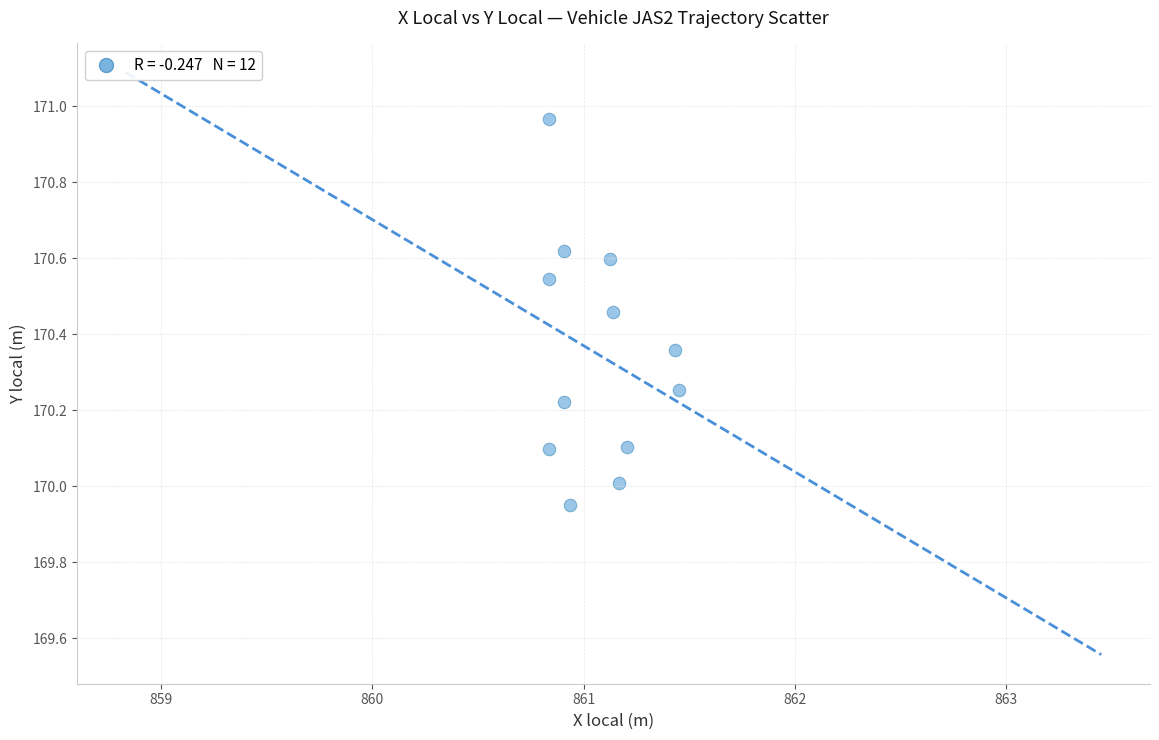

What is the range of X values (max minus min)?

0.6